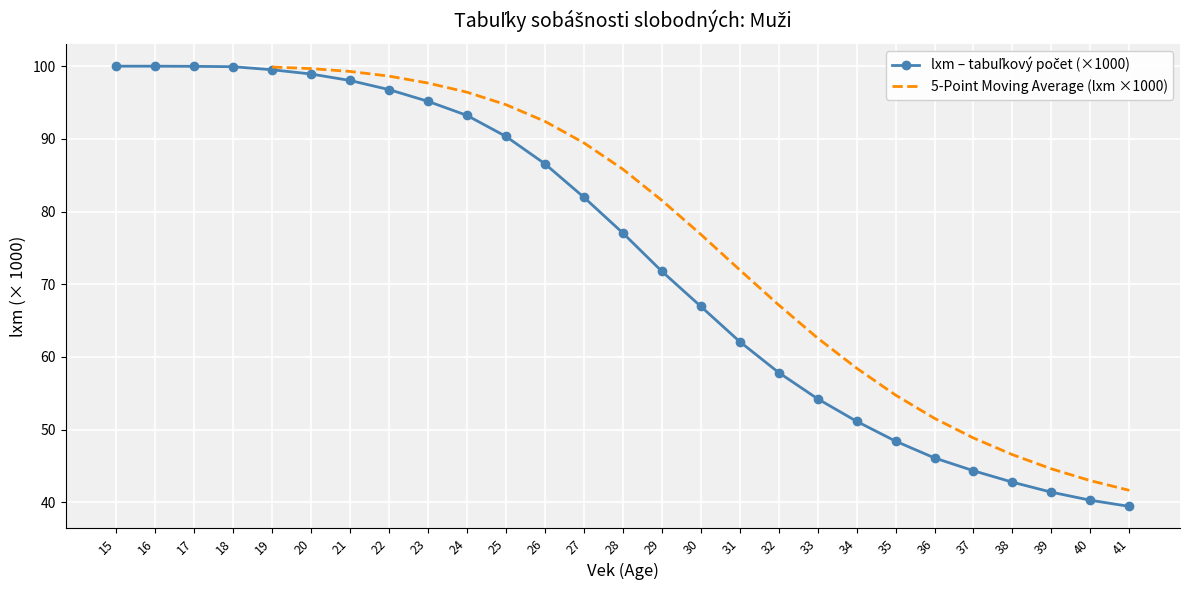

How many data points are less than 77?

13